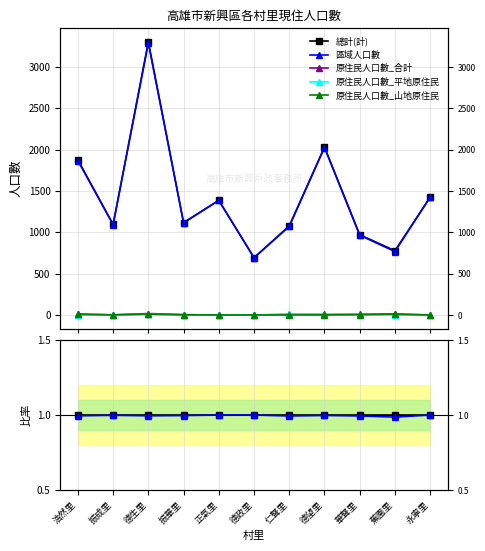

True or false: 原住民人口數_山地原住民 has more than 1 points higher than both neighbors.

True